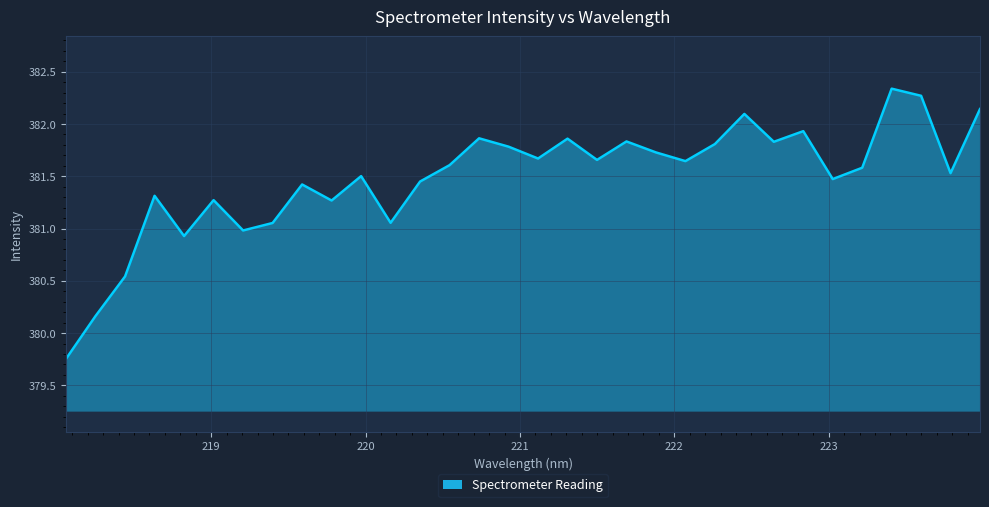

How many lines are shown in the chart?

1